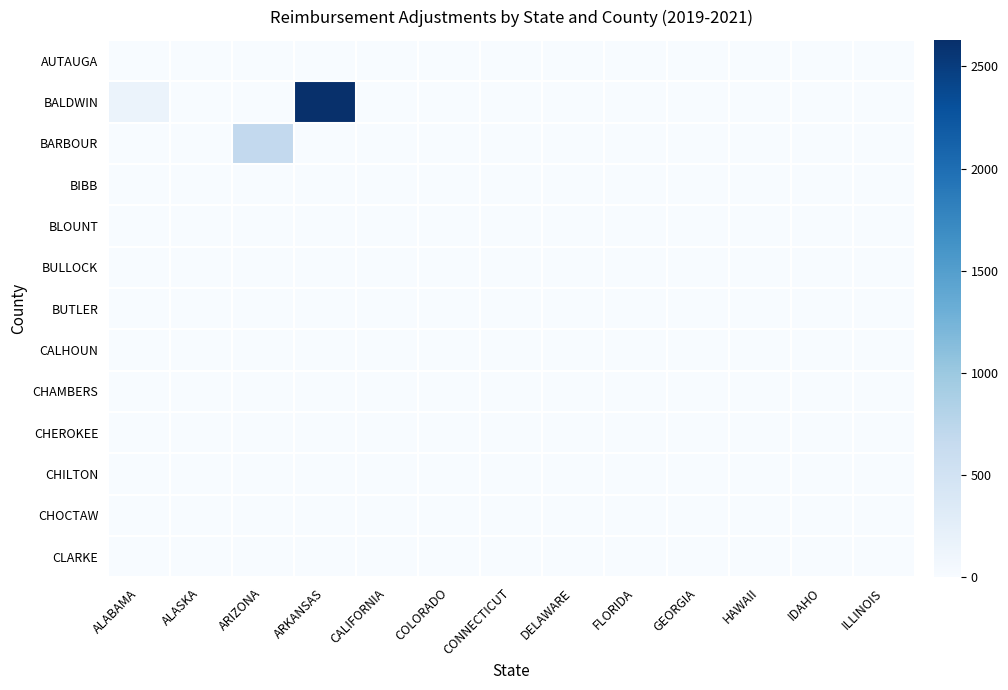

Which has a higher value, ALASKA or ARKANSAS?

ALASKA